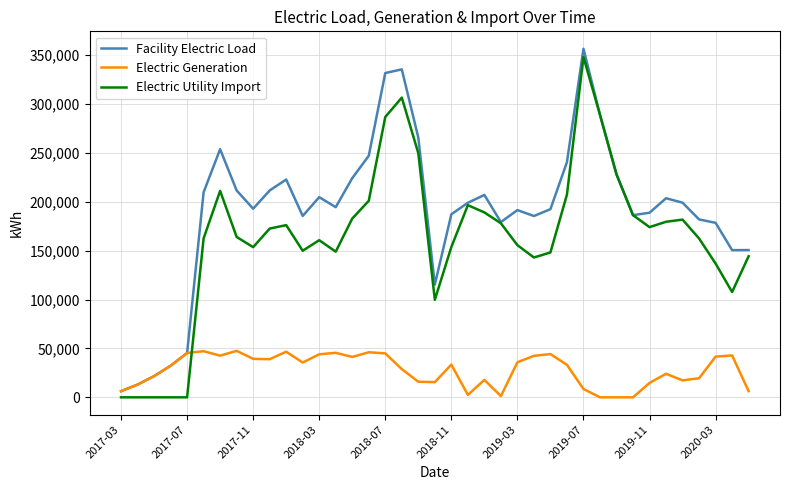

True or false: Electric Generation has more than 2 interior local peaks.

True